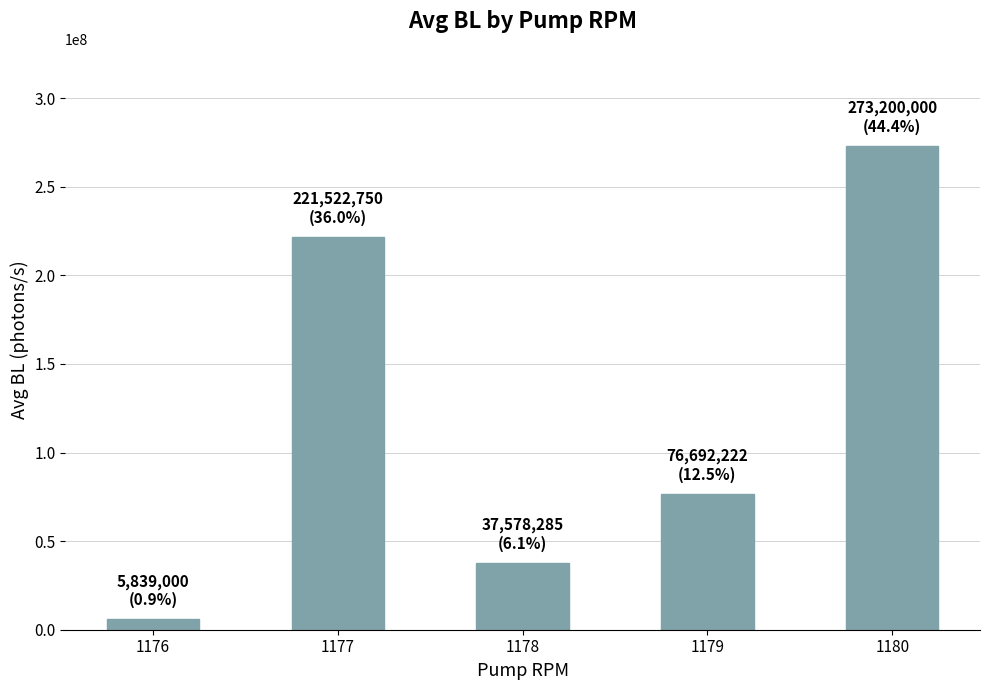

Where does the data first go above 76692222?

1177